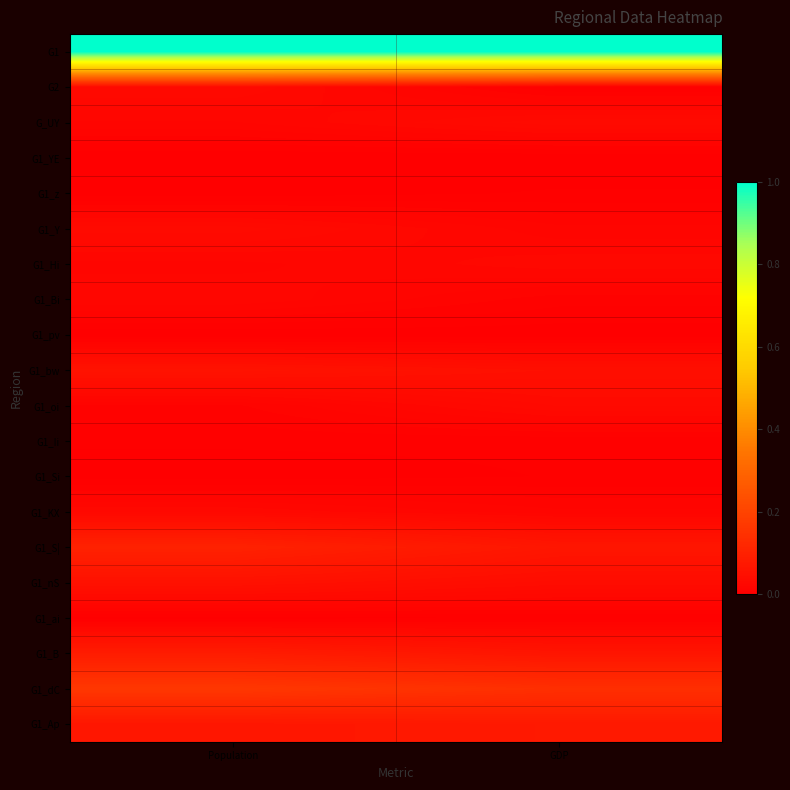

What is the difference between the highest and lowest values at Population?

1.0